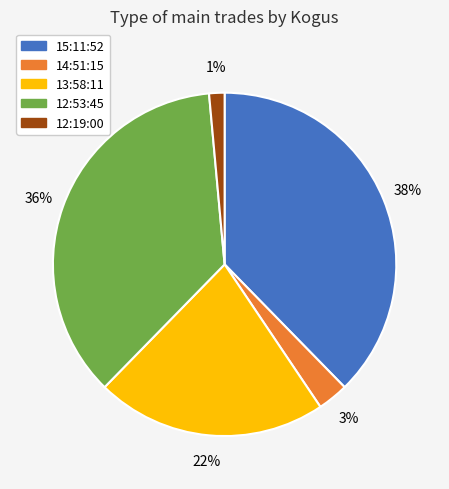

Is the sum of 13:58:11 and 14:51:15 greater than half?

No